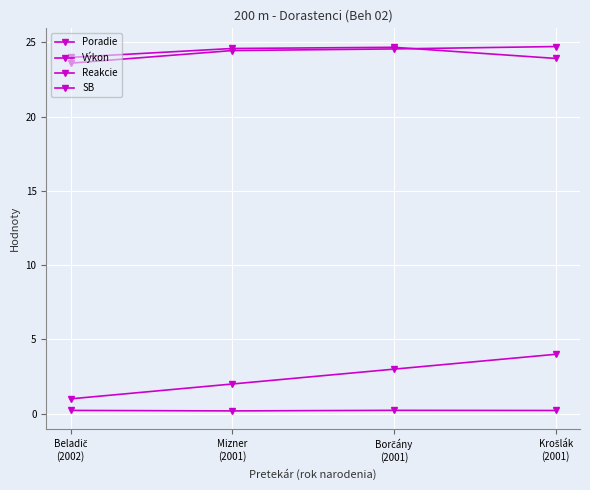

How many categories are shown in the chart?

4